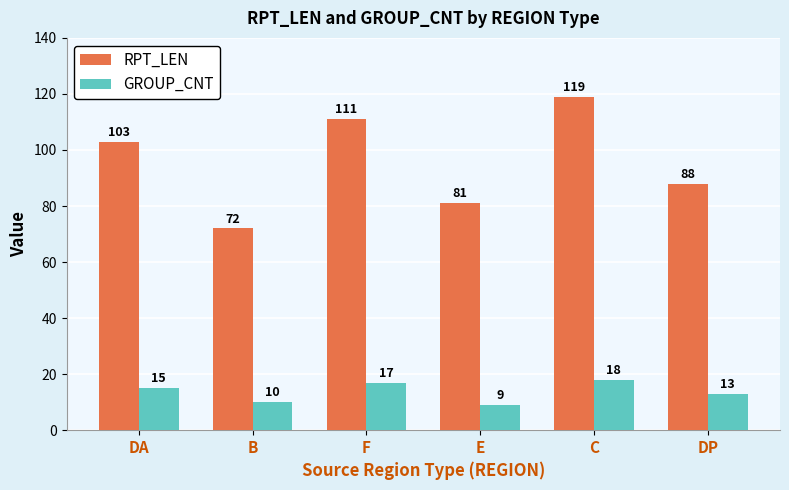

Which label corresponds to the smallest value in the chart?

E